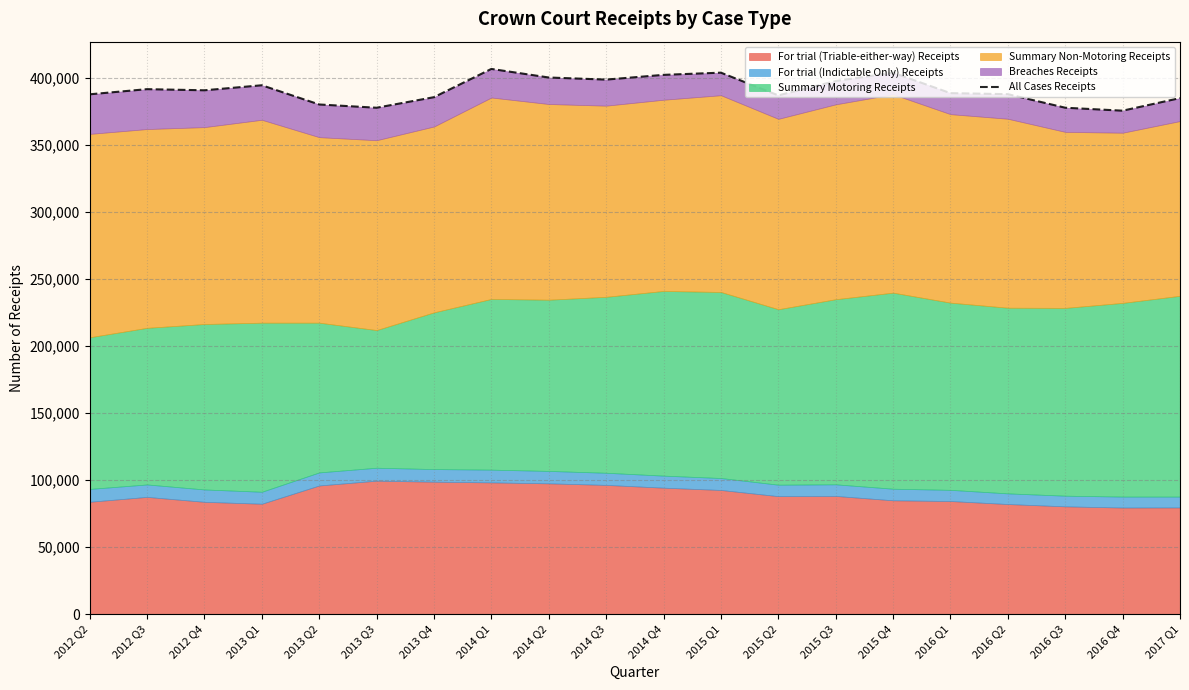

What value does the data have at 2014 Q2?

400098